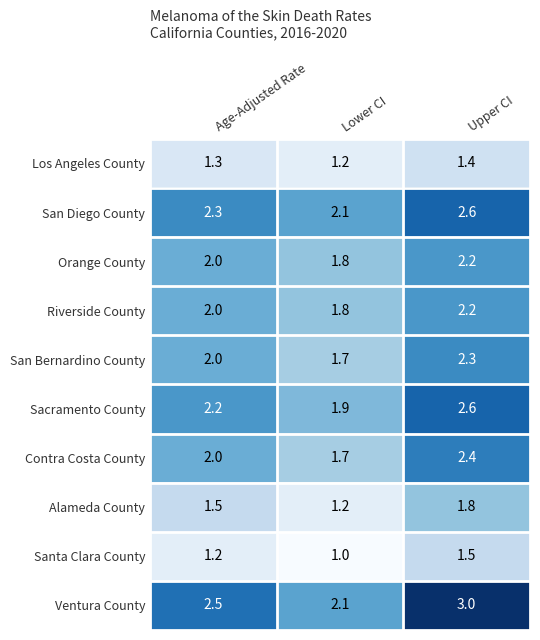

What is the difference between the maximum and minimum values in the Riverside County series?

0.4